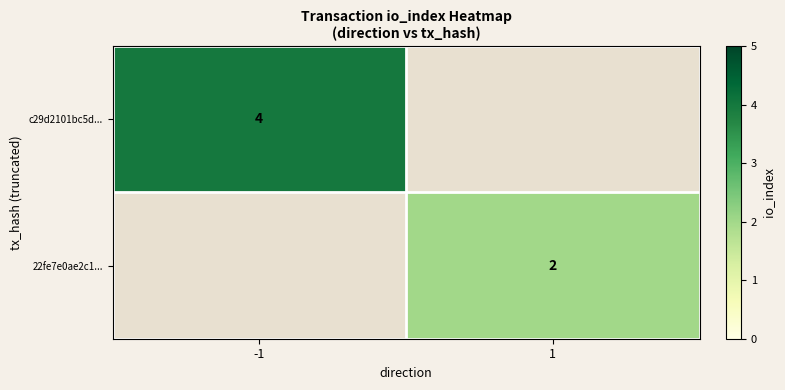

The c29d2101bc5d... series shows 2.0 at -1. True or false?

False